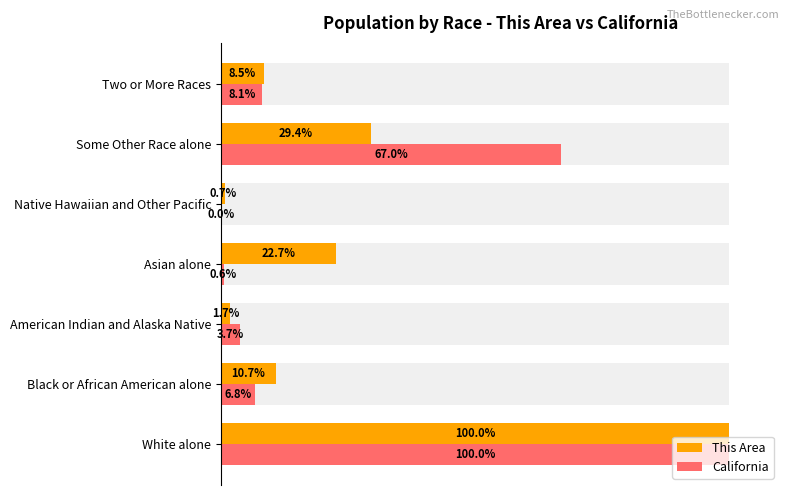

Reading left to right, list all the values displayed in this chart.

This Area: 100.0	10.7	1.7	22.7	0.7	29.4	8.5
California: 100.0	6.8	3.7	0.6	0.0	67.0	8.1